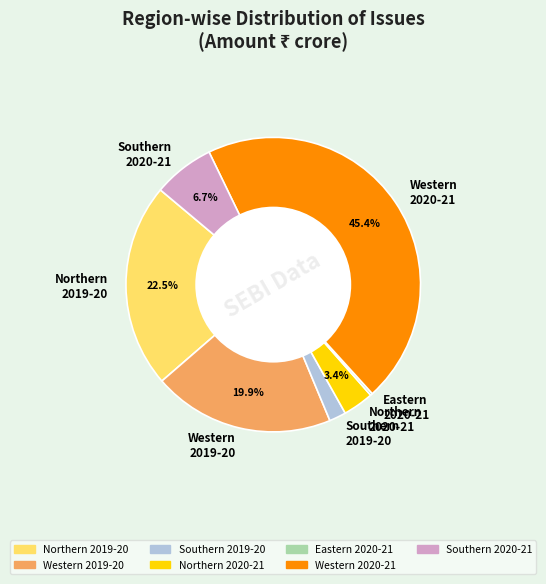

Does any single category account for the majority?

No